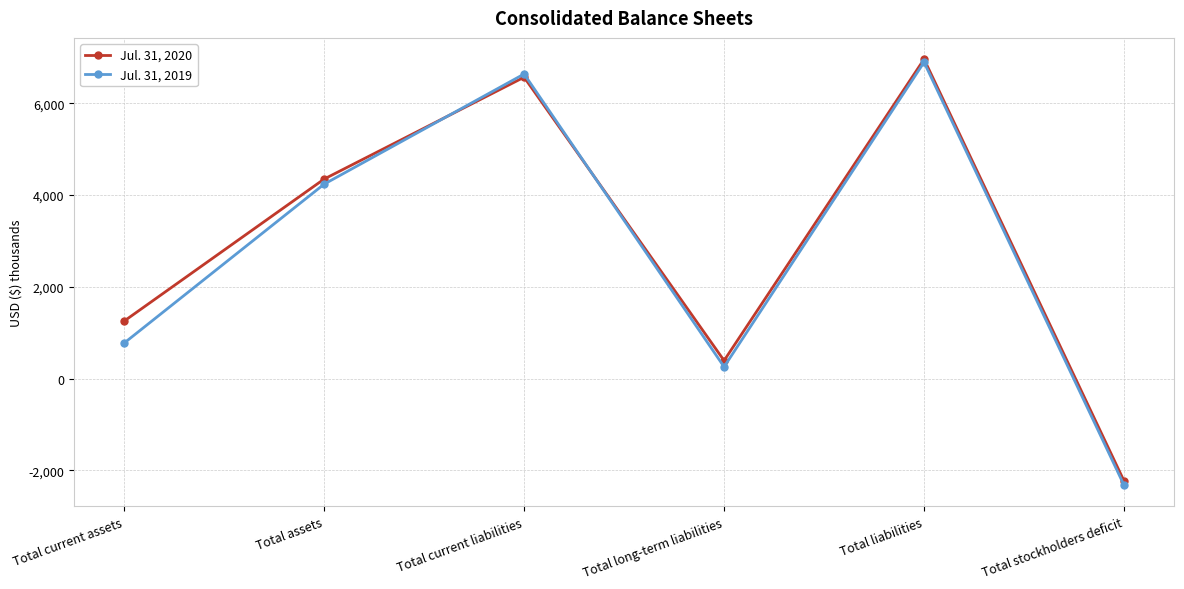

Reading right to left, list all the values displayed in this chart.

Jul. 31, 2020: Total stockholders deficit=-2231	Total liabilities=6963	Total long-term liabilities=393	Total current liabilities=6570	Total assets=4350	Total current assets=1254
Jul. 31, 2019: Total stockholders deficit=-2323	Total liabilities=6897	Total long-term liabilities=257	Total current liabilities=6640	Total assets=4239	Total current assets=775